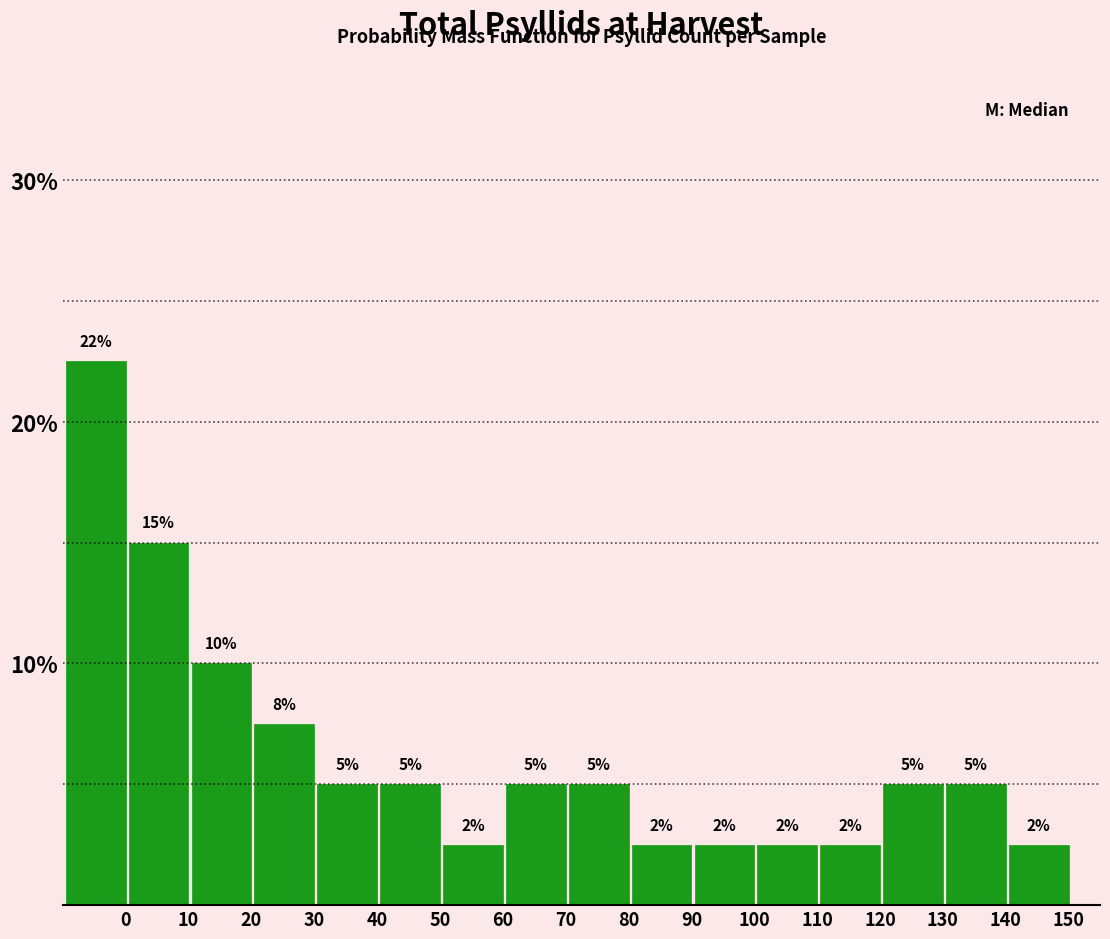

The value at 100 is 1.3. True or false?

False